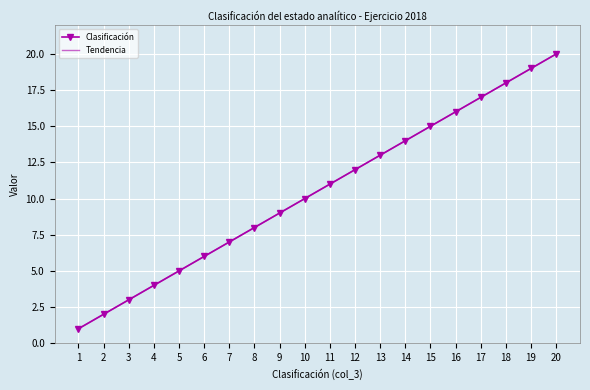

True or false: Tendencia has more than 2 points higher than both neighbors.

False